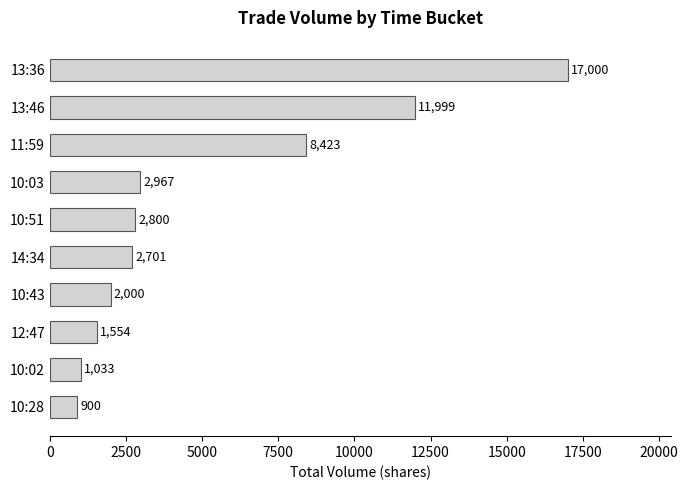

What is the sum of all values?

51377